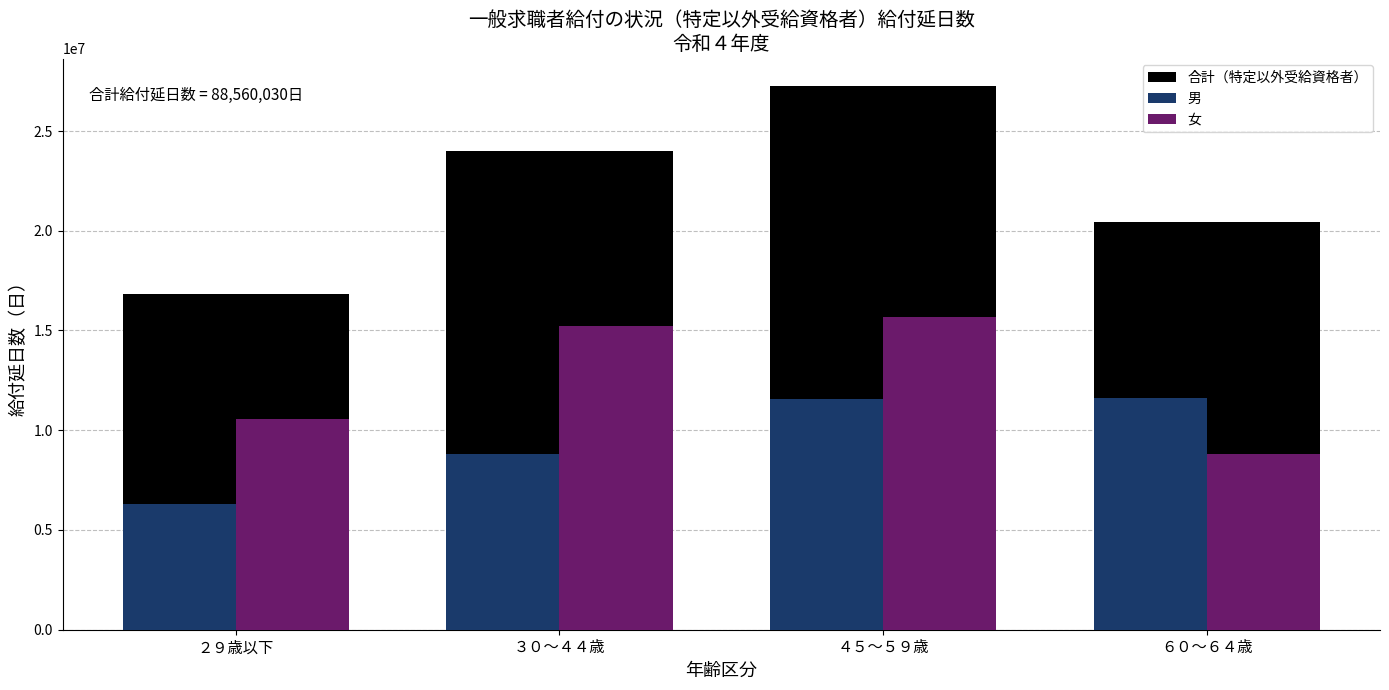

Which series has the widest spread of values?

合計（特定以外受給資格者）